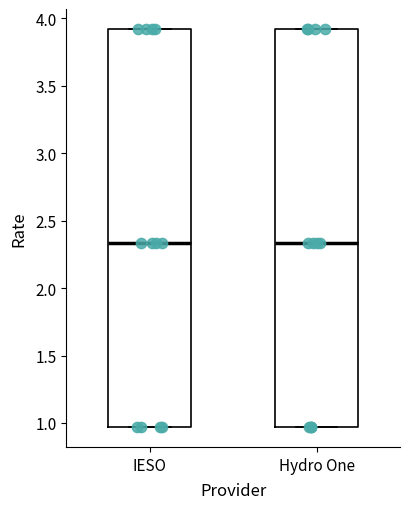

Reading left to right, read every box against the y-axis: the position of its median line, the range the box covers, and the ends of its whiskers. The values are not printed on the chart, so give them approximately, as read against the axis.

IESO: median 2.35, box 0.95 to 3.90, whiskers 0.95 to 3.90
Hydro One: median 2.35, box 0.95 to 3.90, whiskers 0.95 to 3.90